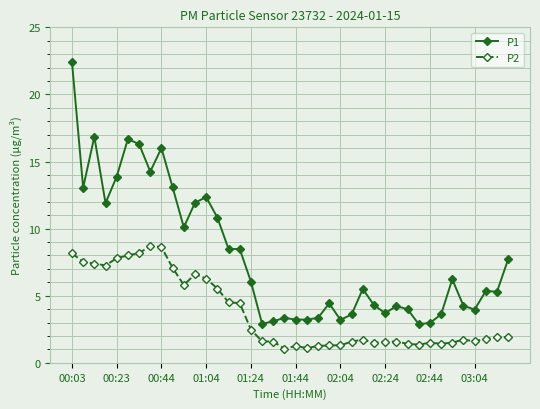

What is the average value of the P1 series?

7.9